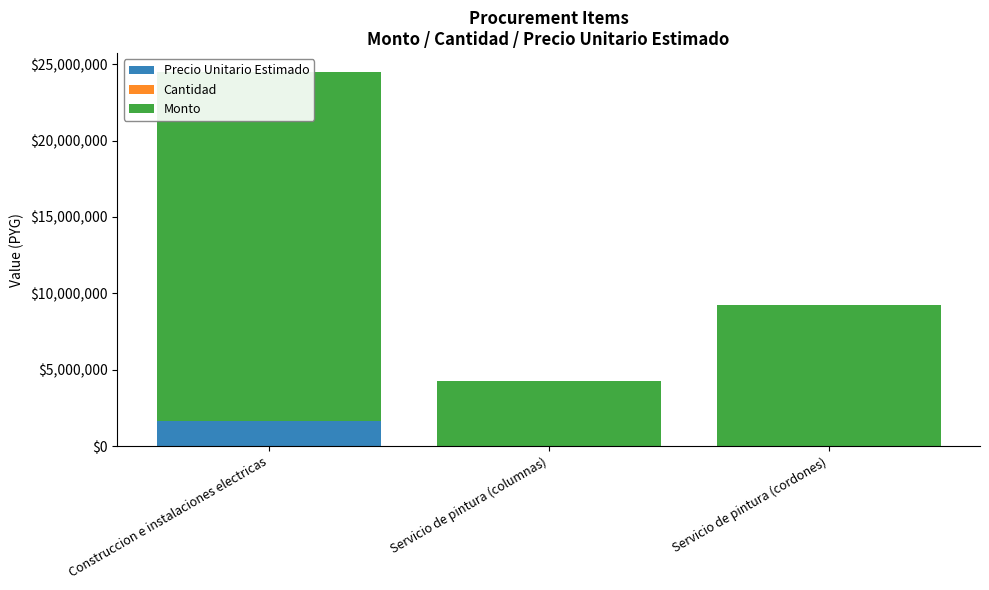

At which label does Monto first exceed 9199800?

Construccion e instalaciones electricas